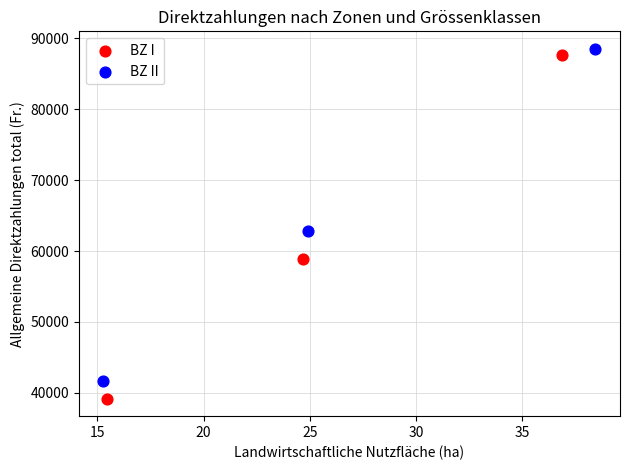

Which series has the widest spread of Y values?

BZ I